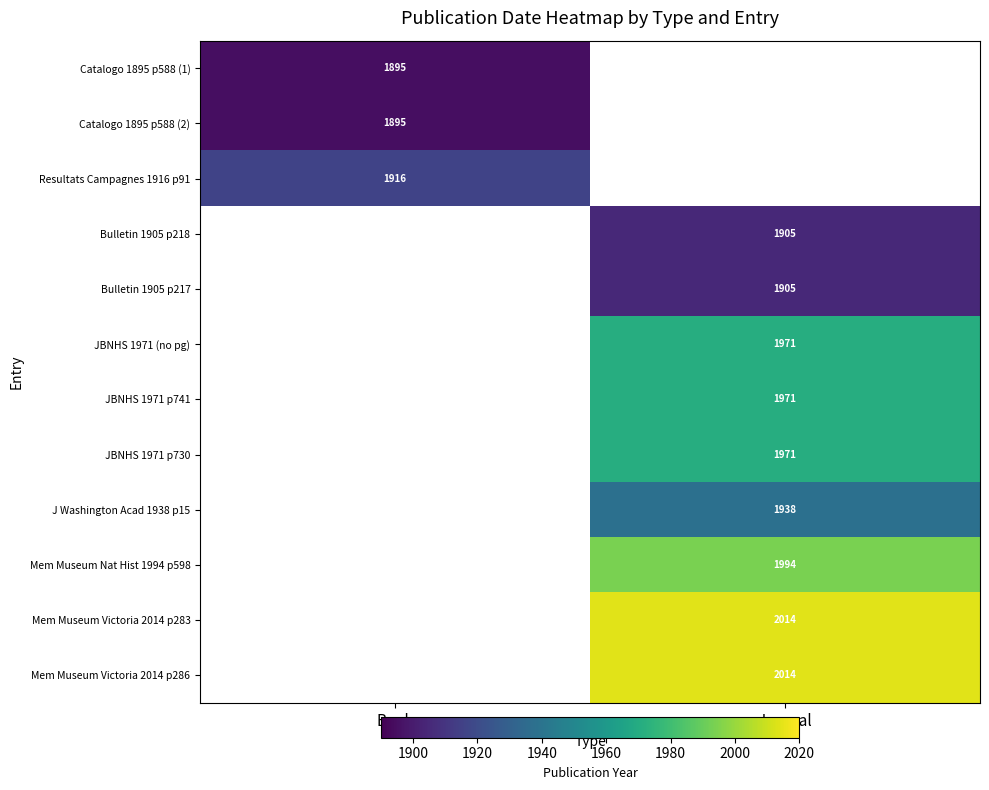

Is the value of JBNHS 1971 (no pg) at Journal greater than the value of Mem Museum Victoria 2014 p283 at Journal?

No